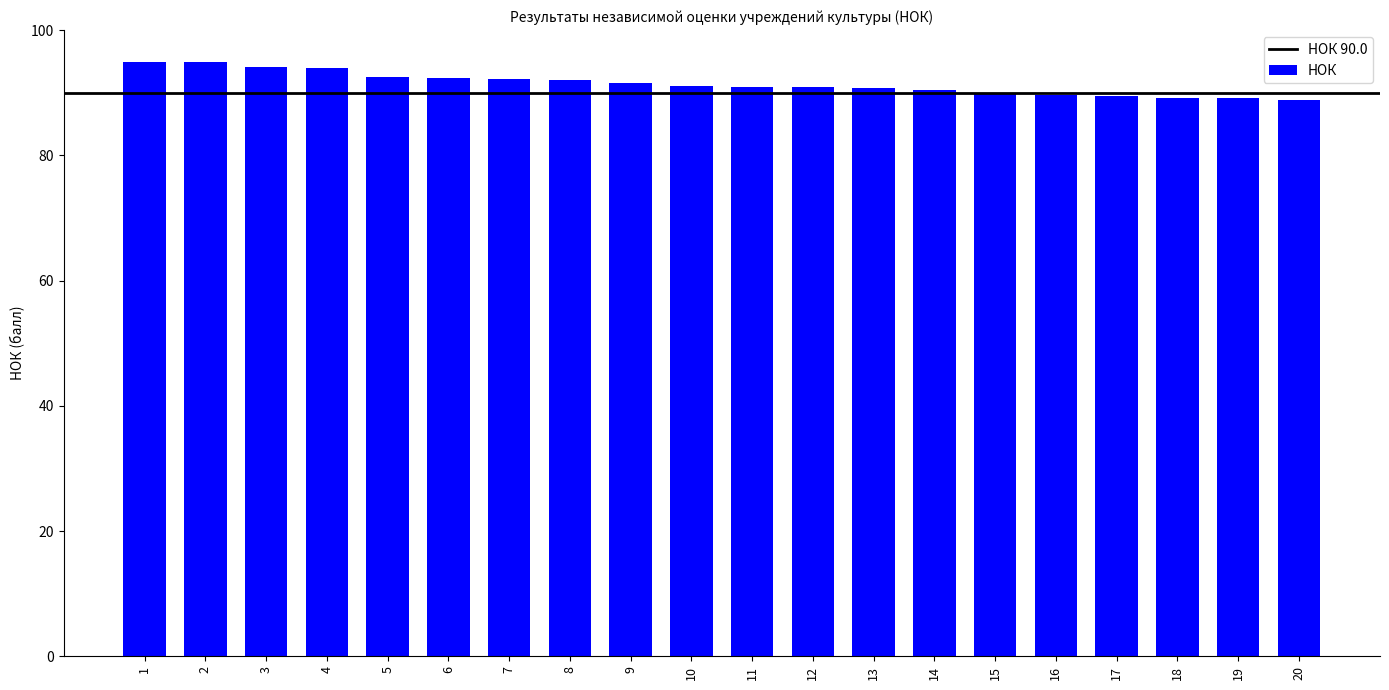

What is the average value?

91.4